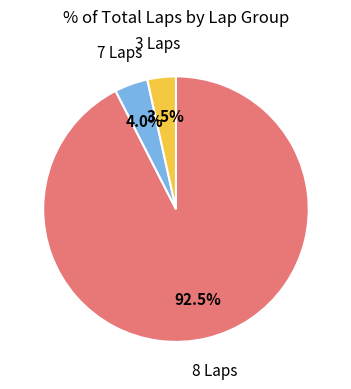

Is there a majority slice in this chart?

Yes